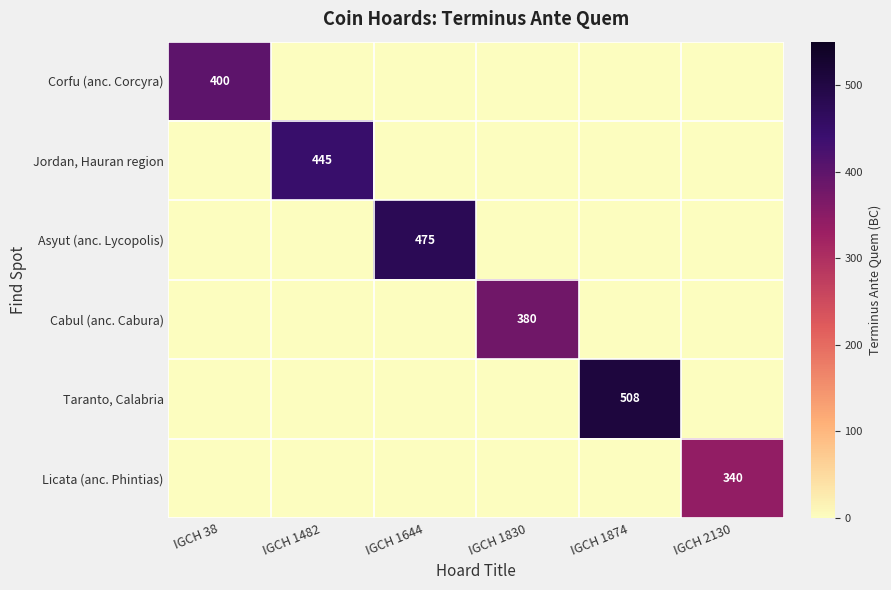

The value of Licata (anc. Phintias) at IGCH 2130 is 340. True or false?

True